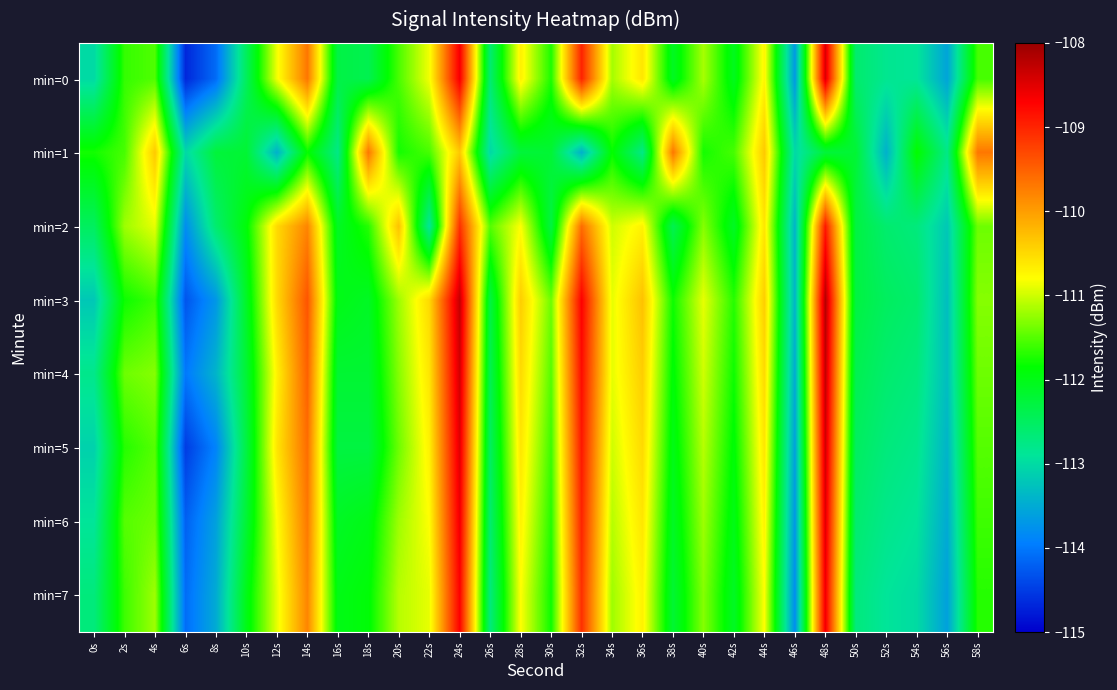

What is the spread (max minus min) of values at 16s?

0.8